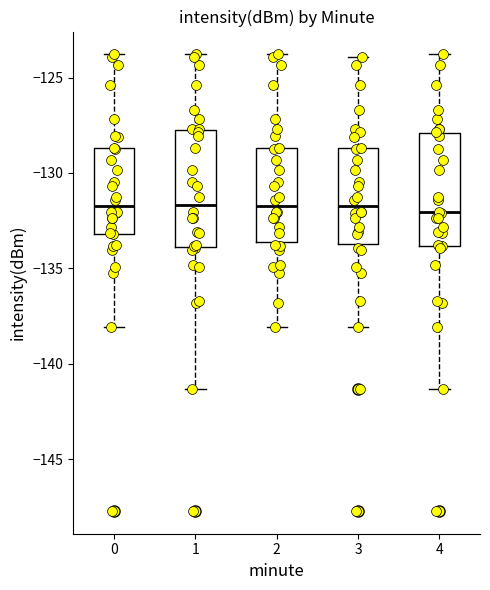

Where does the upper whisker of the box at x = 3 end on the y-axis? The values are not printed on the chart, so give them approximately, as read against the axis.

-124.0